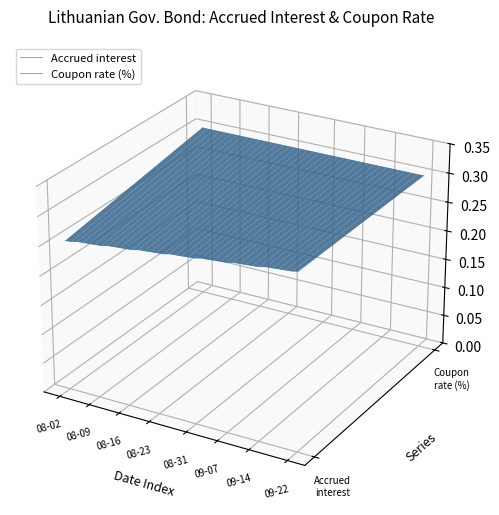

True or false: Coupon rate (%) has more than 0 points higher than both neighbors.

False